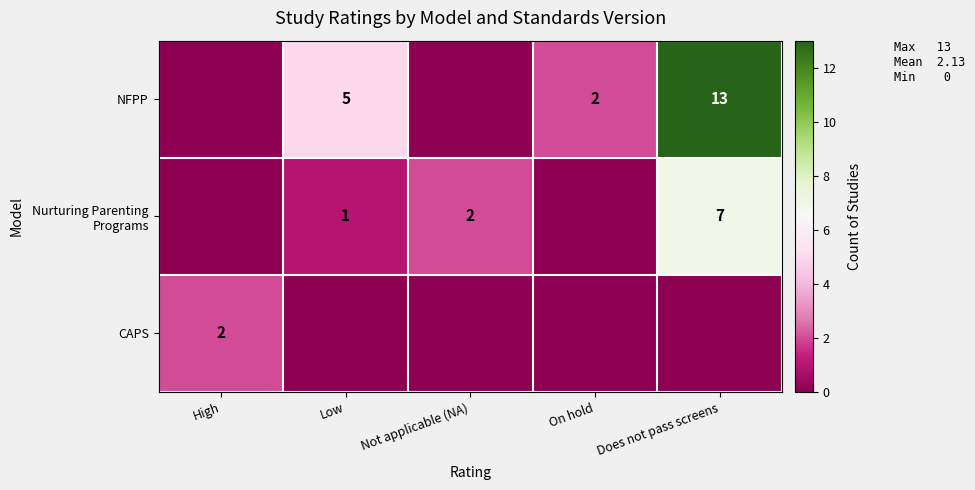

Is it true that NFPP equals 20 at Does not pass screens?

False